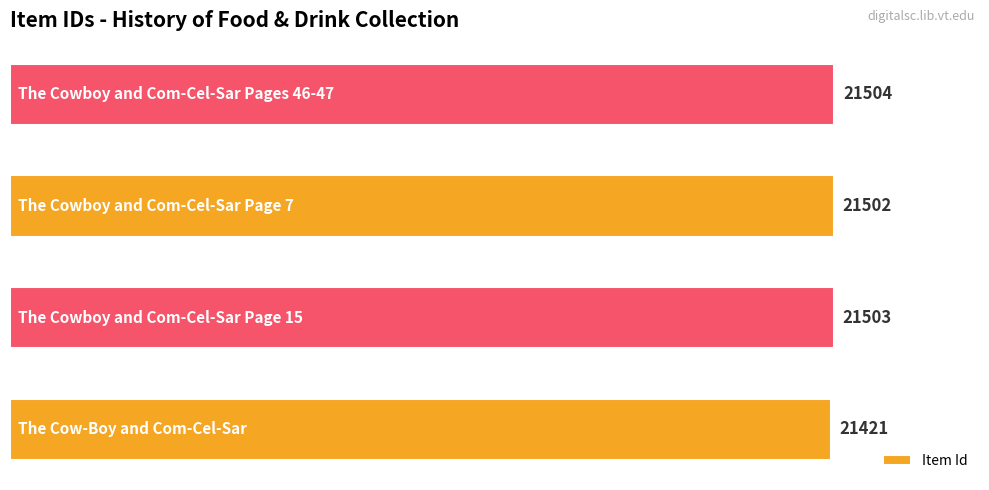

How many bars are there in total?

4